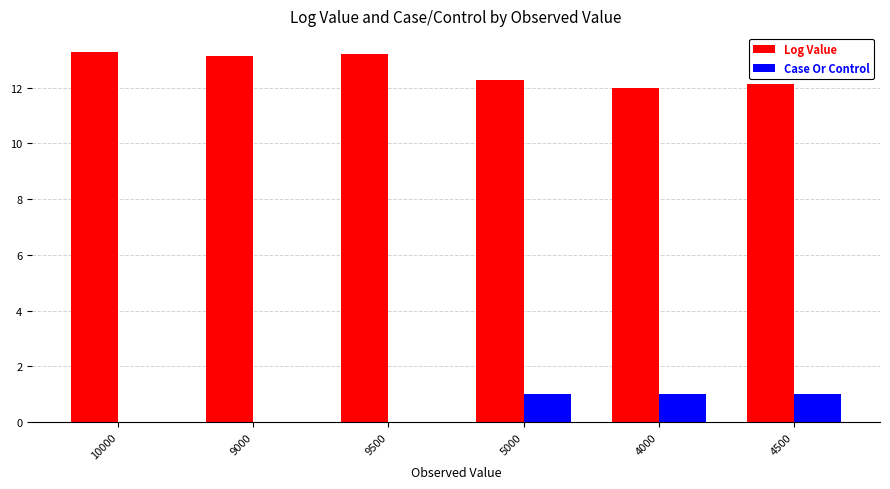

Reading right to left, extract all data points from this chart.

Log Value: 4500=12.1	4000=12.0	5000=12.3	9500=13.2	9000=13.1	10000=13.3
Case Or Control: 4500=1.0	4000=1.0	5000=1.0	9500=0.0	9000=0.0	10000=0.0